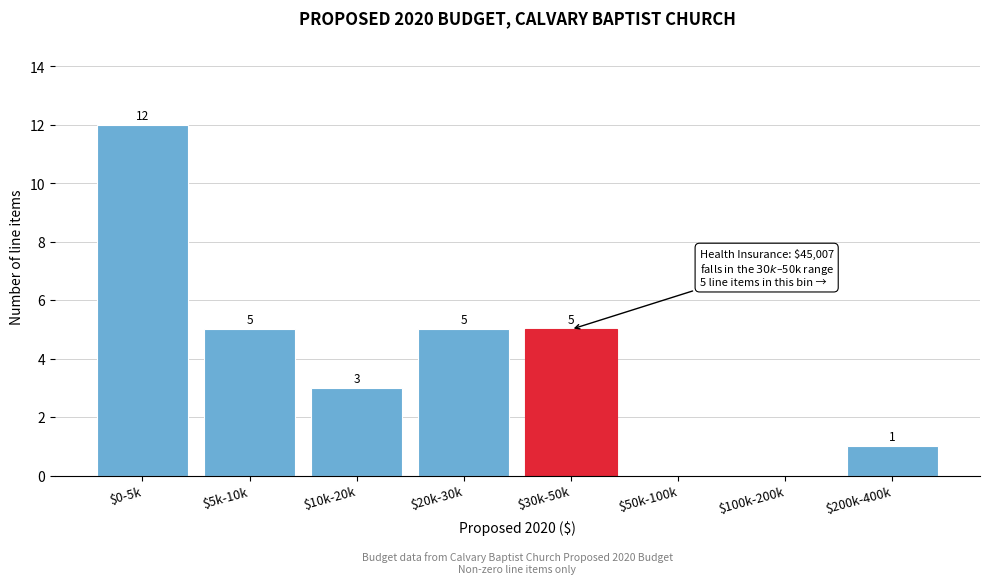

What is the maximum value shown in the chart?

12